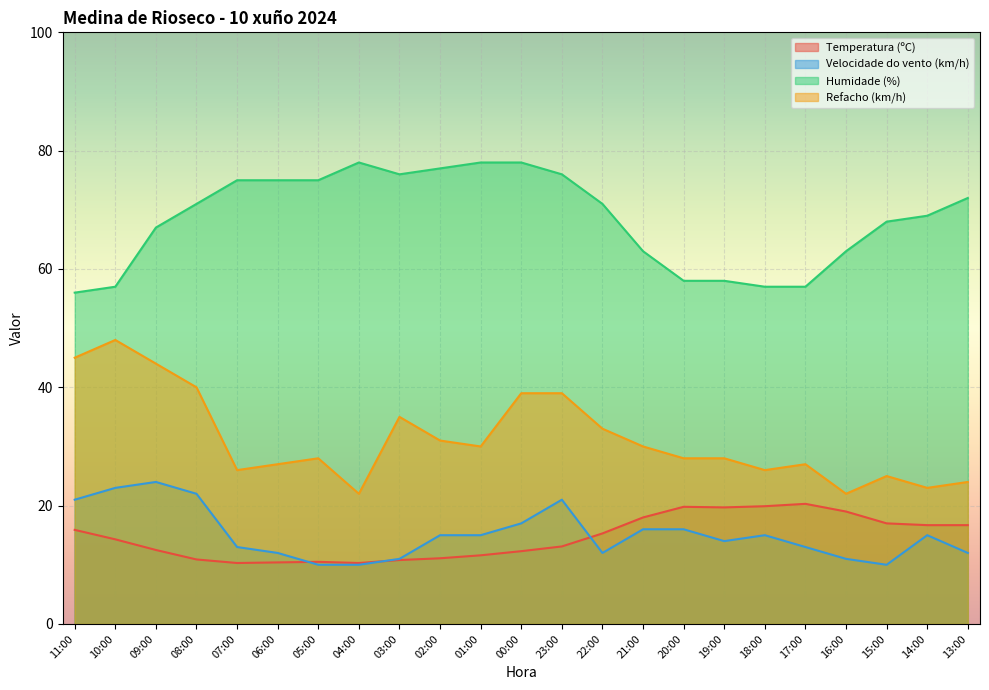

How many series are shown in this chart?

4